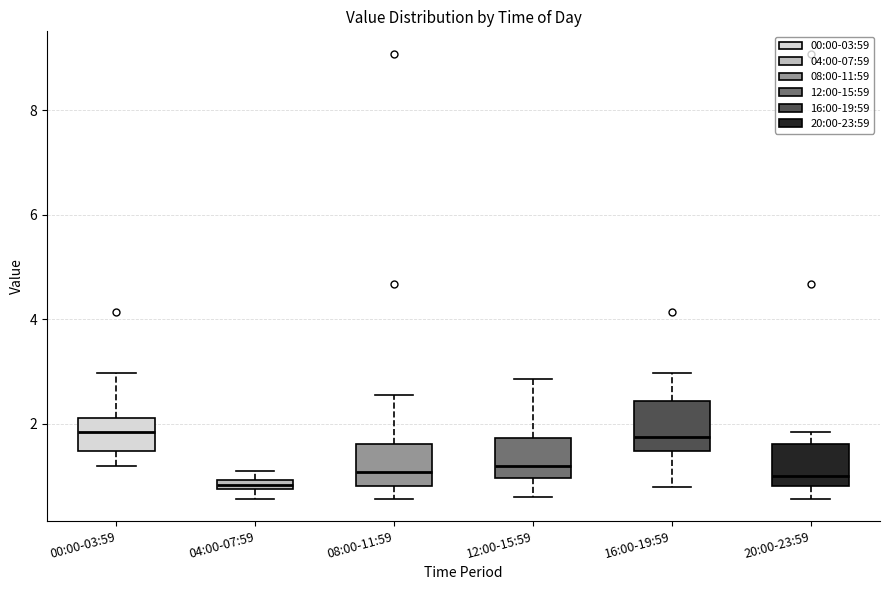

Where does the lower whisker of the box for 00:00-03:59 end on the y-axis? The values are not printed on the chart, so give them approximately, as read against the axis.

1.2